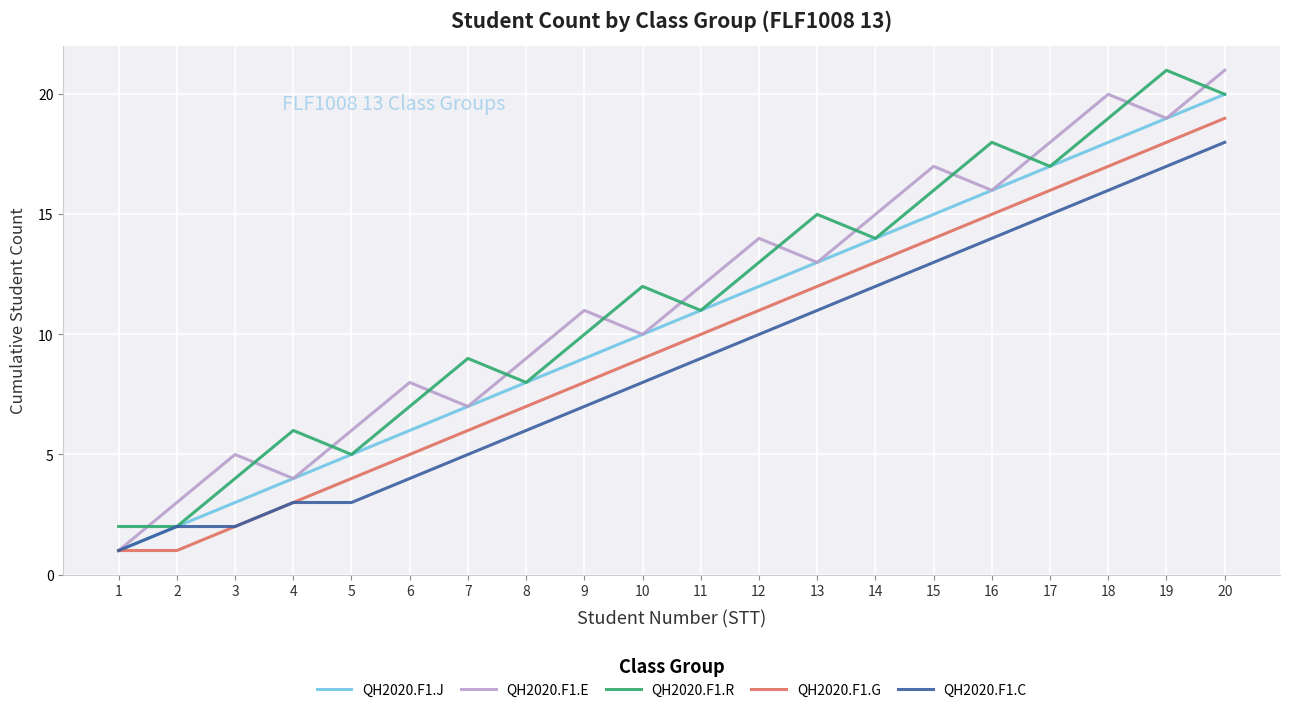

What is the spread (max minus min) of values at 10?

4